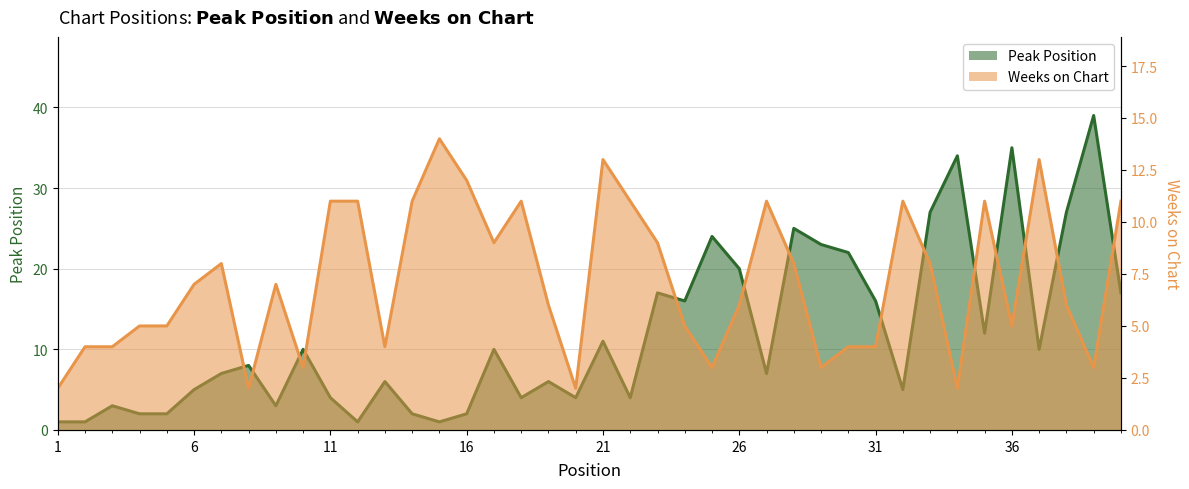

Rank the series at 27 from lowest to highest value.

Peak Position, Weeks on Chart